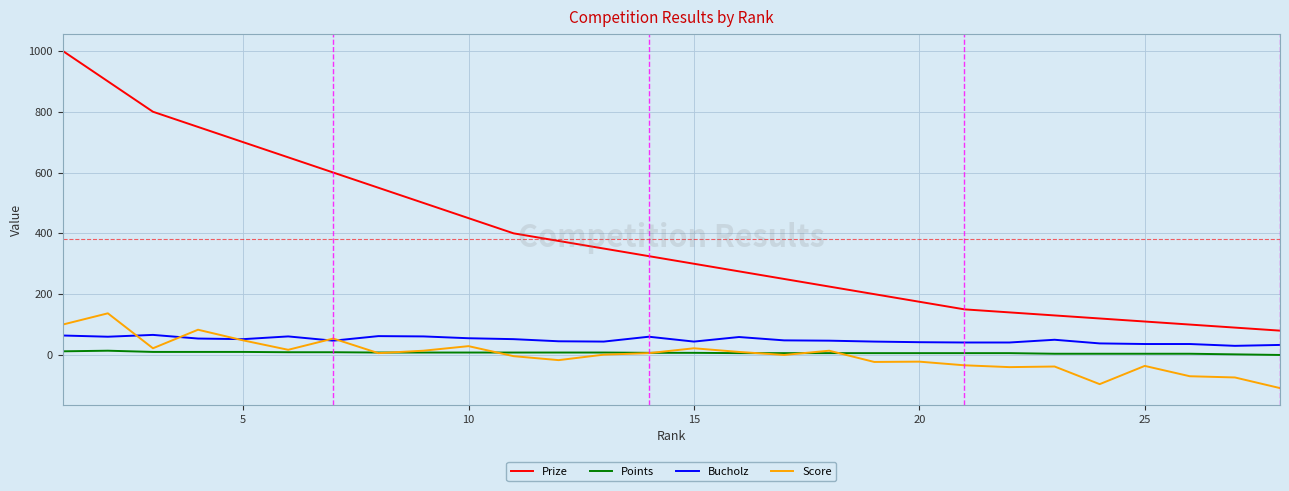

What is the lowest value of the Prize series?

80